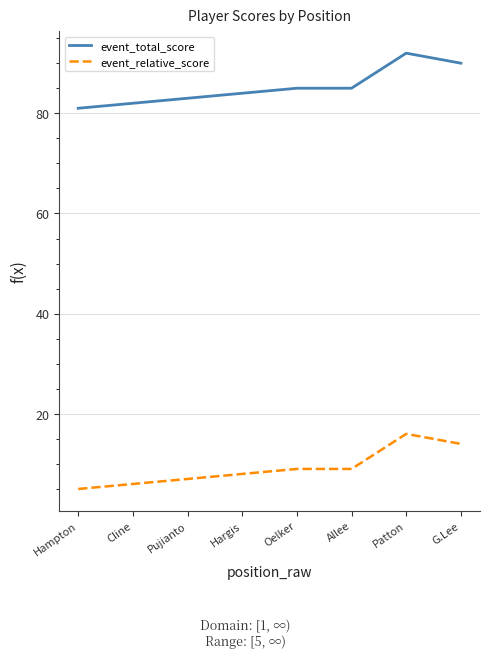

List the series in order of their overall mean, highest first.

event_total_score, event_relative_score